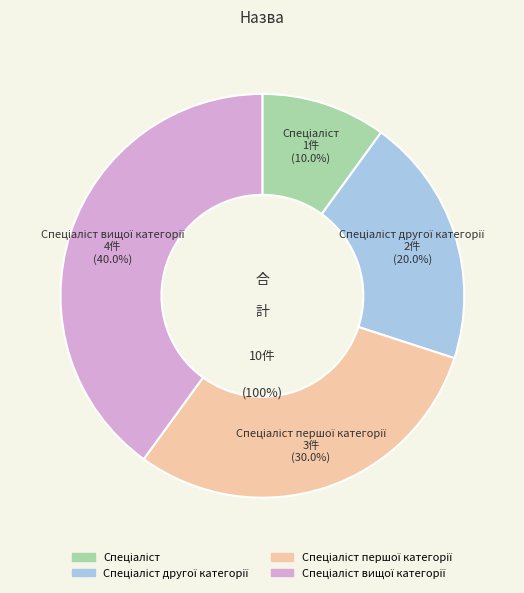

Count the number of slices in the pie.

4